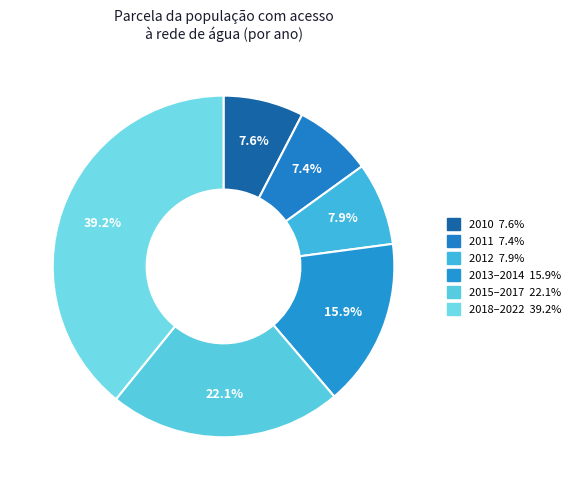

Count the number of slices in the pie.

6